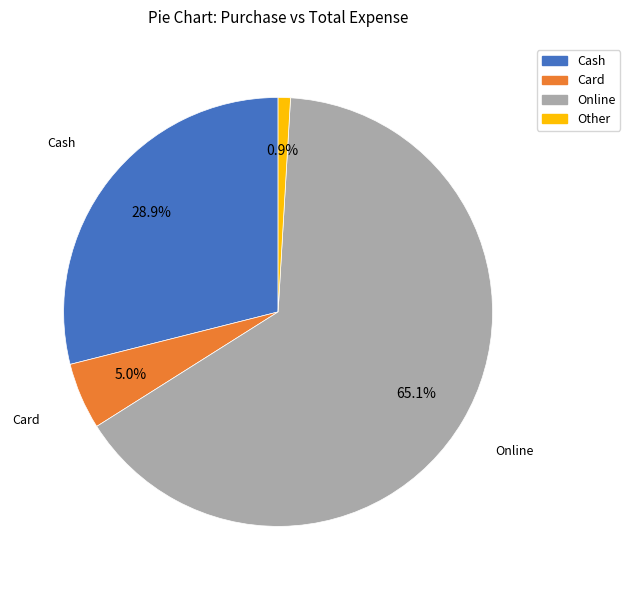

Approximately how many times larger is the value at Online compared to Cash?

2.3